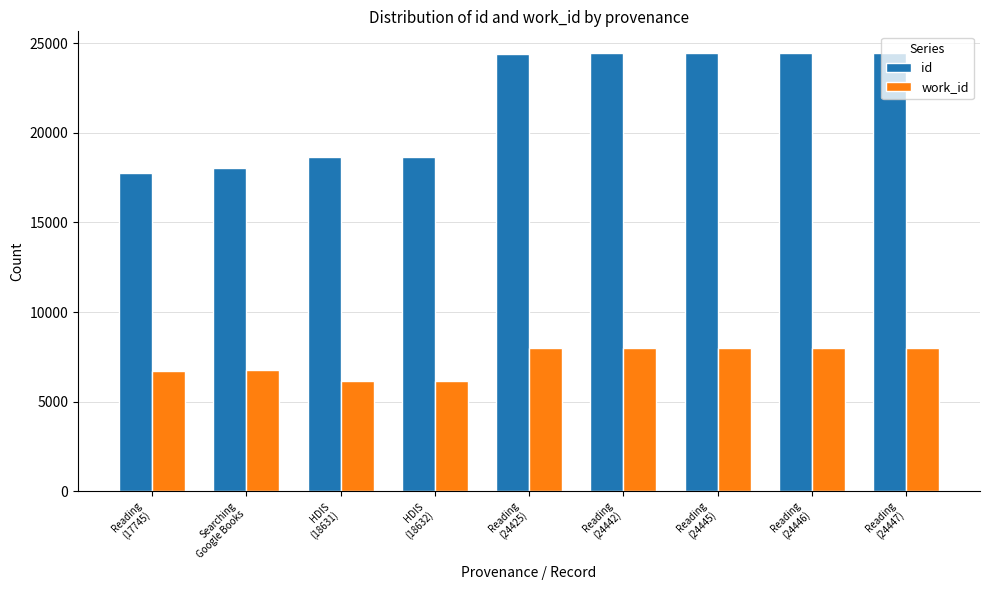

The value of id at Reading
(17745) is 4557. True or false?

False